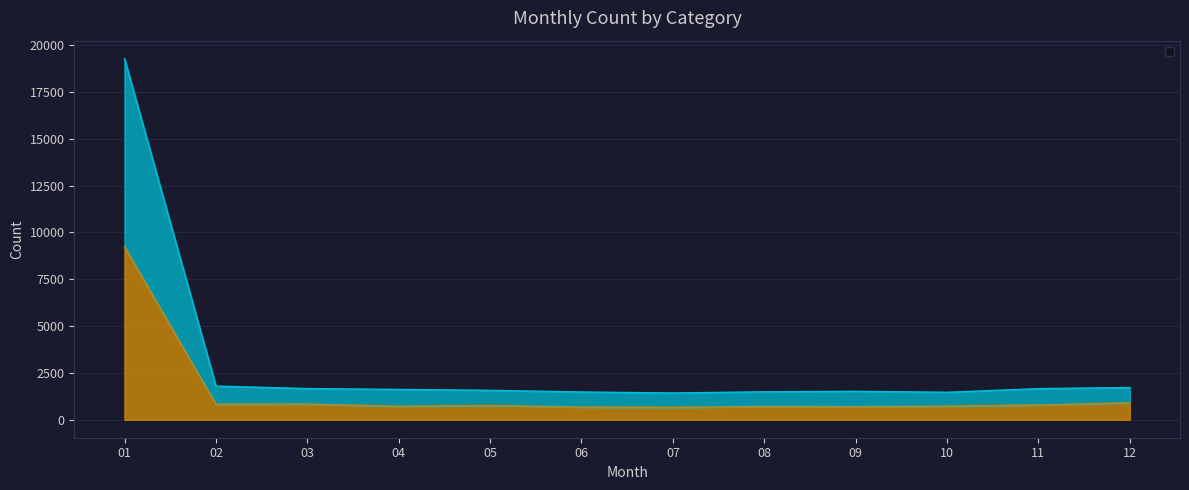

Rank the categories by _1 (Male) value from highest to lowest.

01, 02, 12, 03, 11, 04, 05, 09, 08, 06, 10, 07